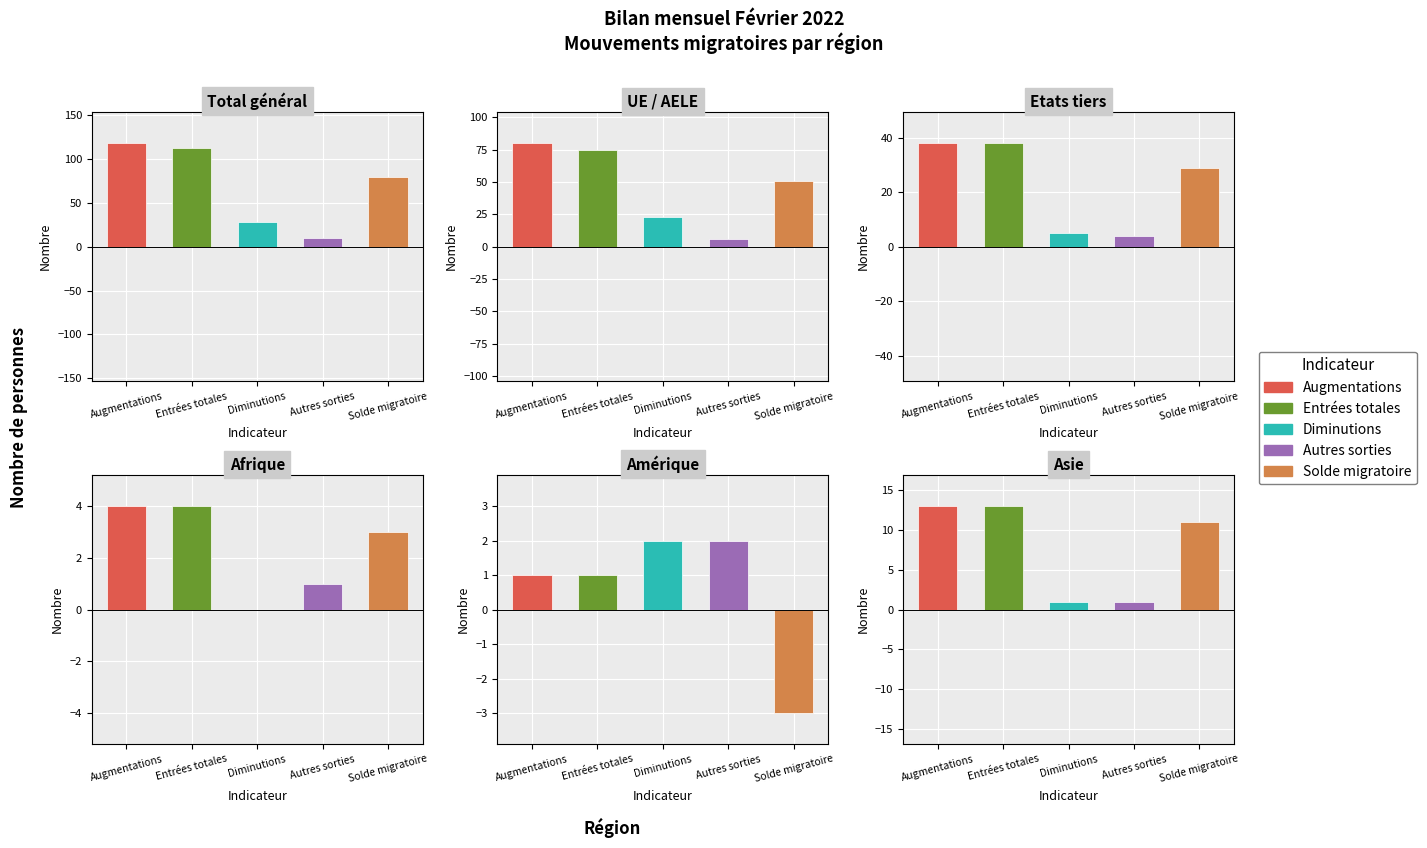

What are all the series names shown in the legend?

Augmentations, Entrées totales, Diminutions, Autres sorties, Solde migratoire